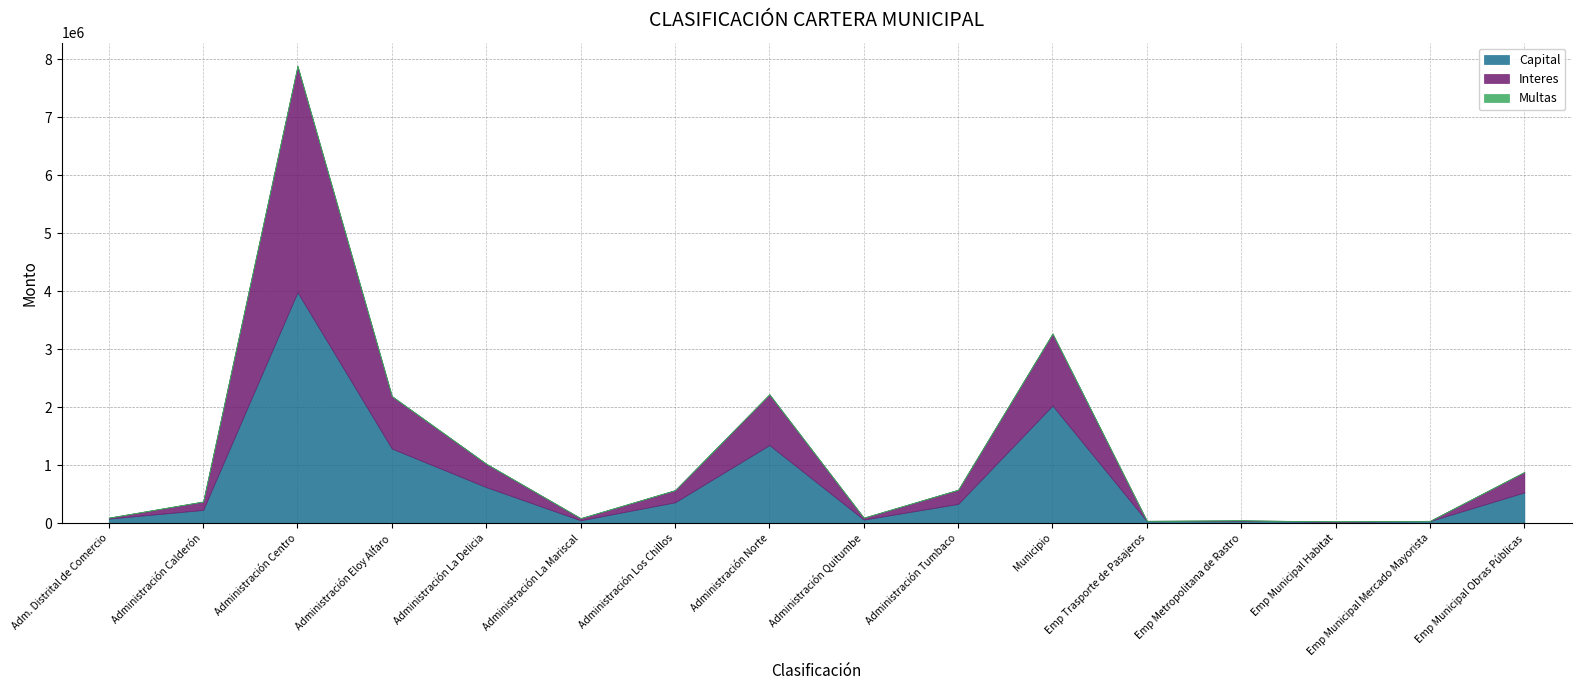

What is the sum of the Interes values at Administración Tumbaco and Administración Calderón?

389796.3